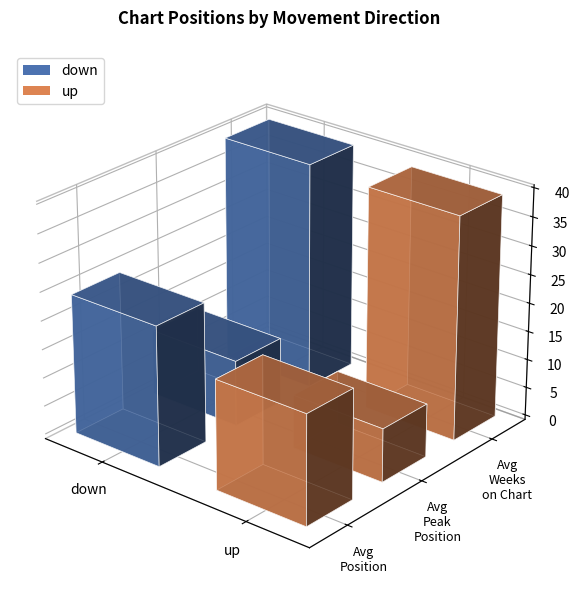

The Avg Weeks on Chart series shows 39.1 at down. True or false?

True